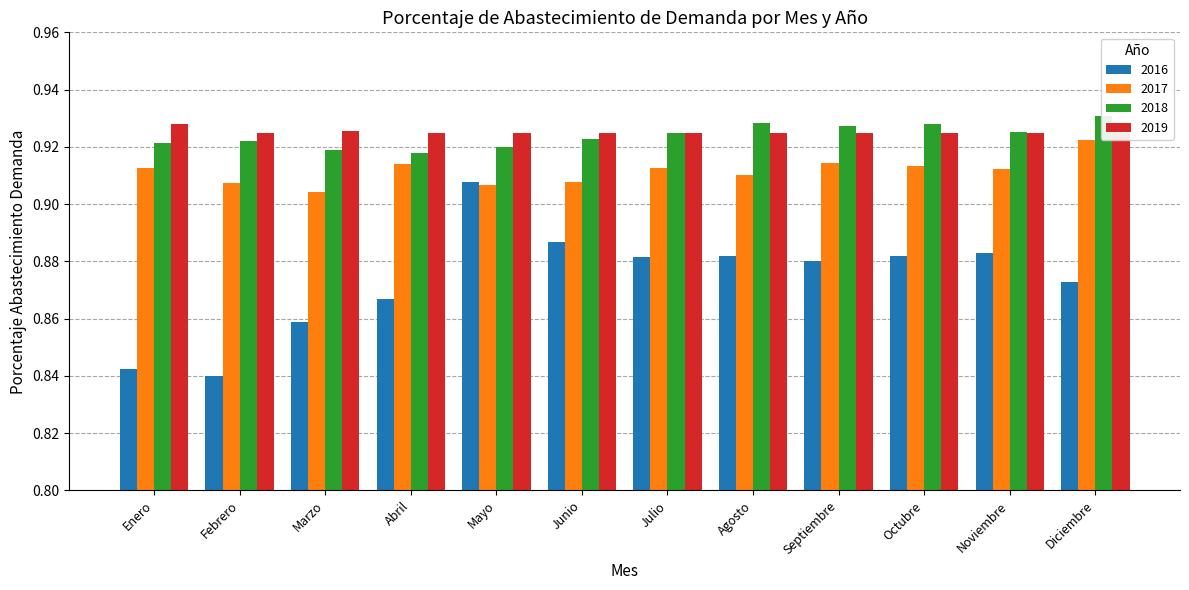

True or false: 2016 has a value of 0.9 at Noviembre.

True